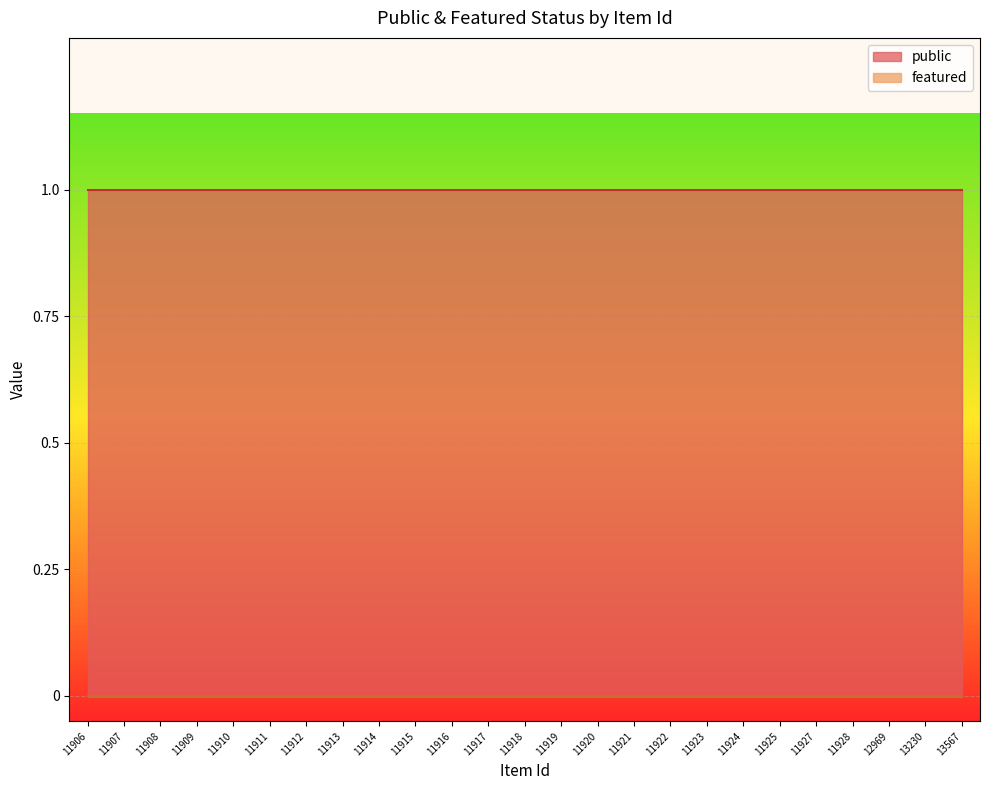

True or false: public and featured cross at least once.

False